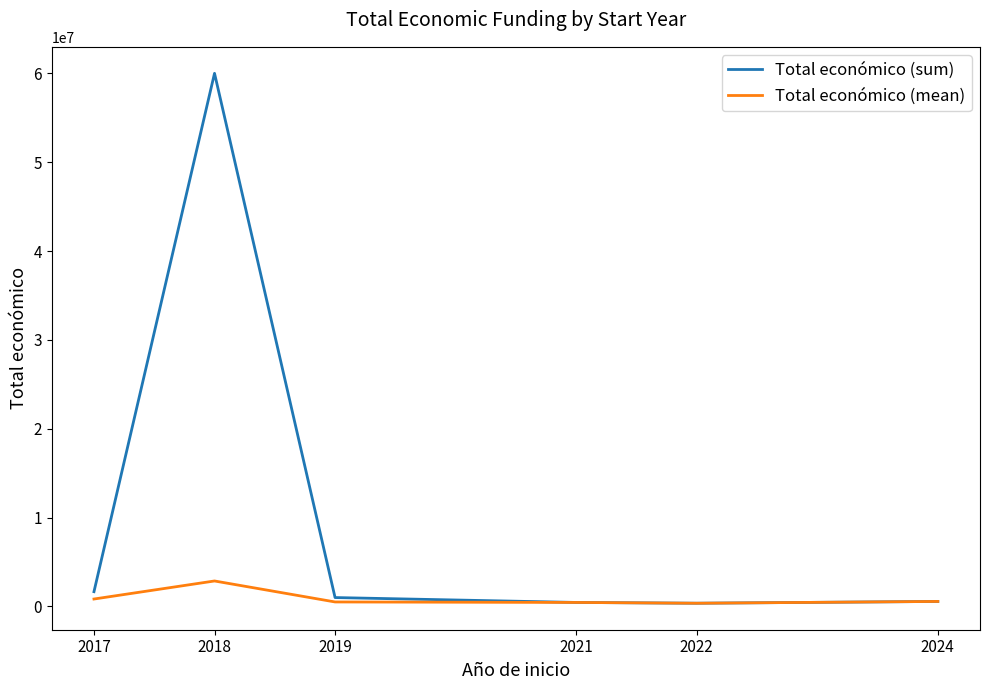

Is the value of Total económico (mean) at 2021 greater than the value of Total económico (sum) at 2017?

No